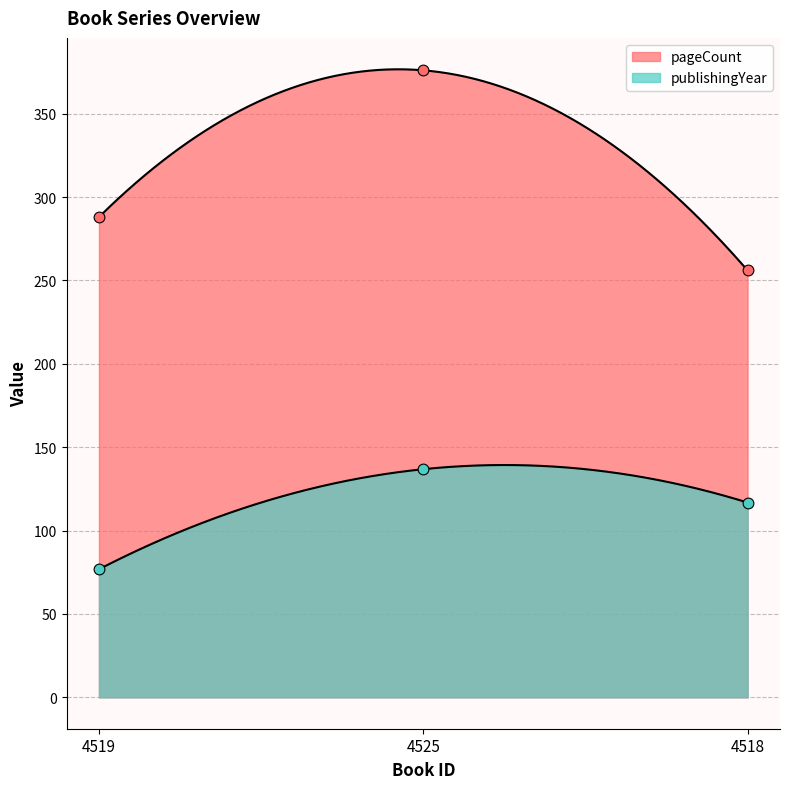

At which category is the sum across all series the highest?

4525